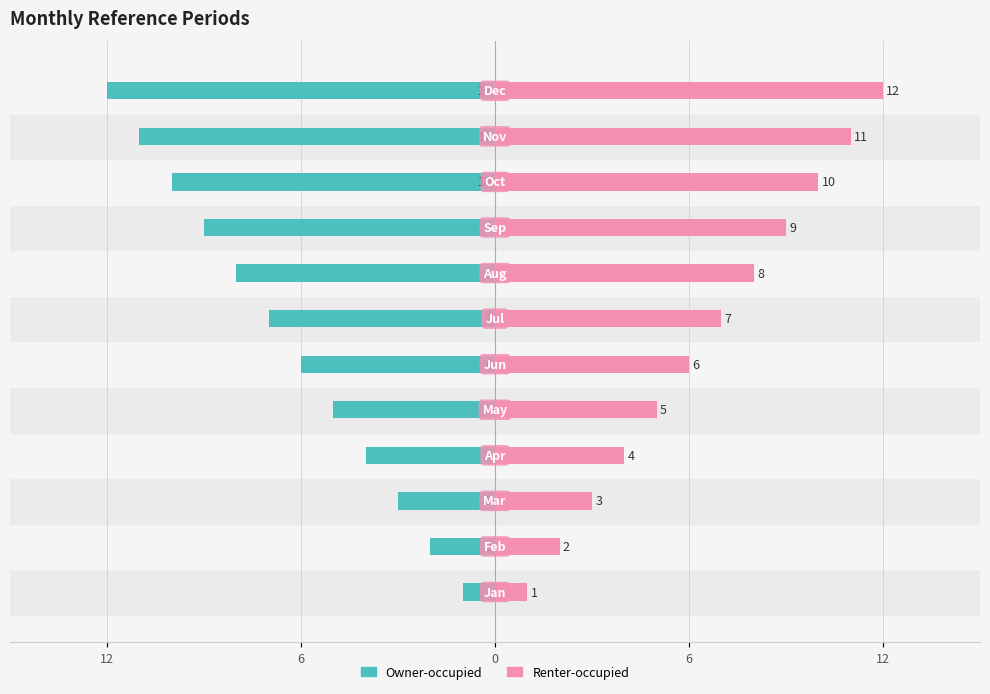

Which has a higher value, 5 or 12?

12